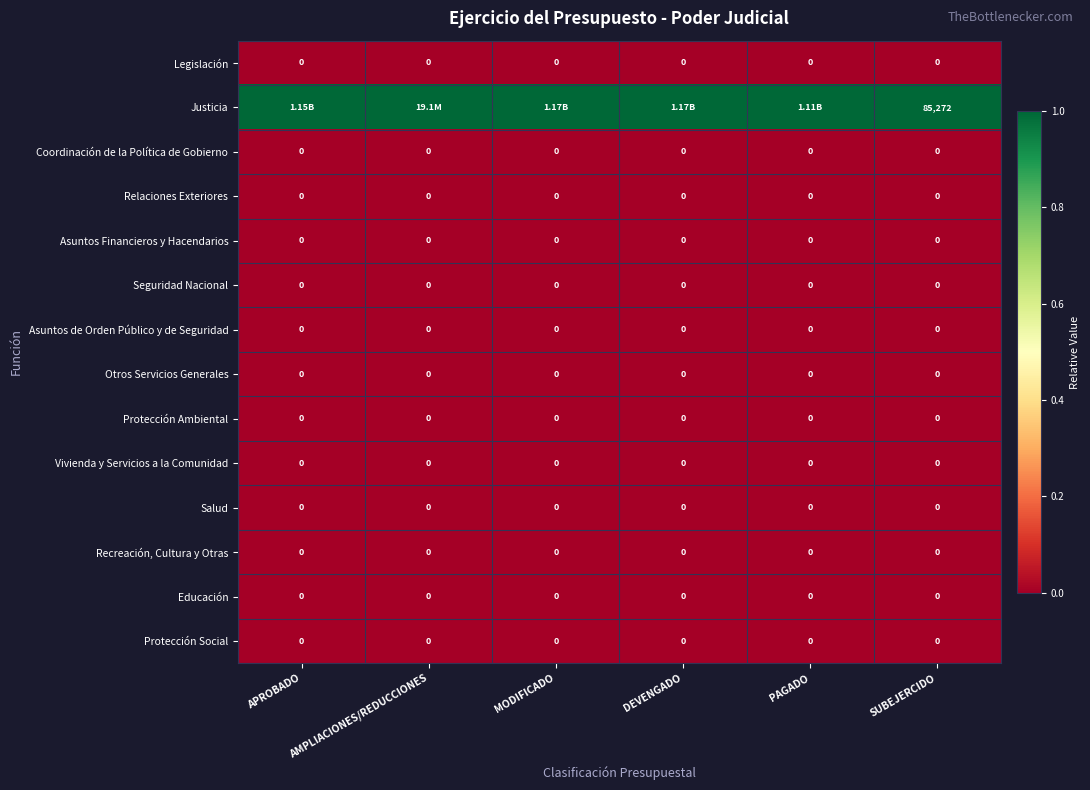

Rank the series at MODIFICADO from lowest to highest value.

Legislación, Coordinación de la Política de Gobierno, Relaciones Exteriores, Asuntos Financieros y Hacendarios, Seguridad Nacional, Asuntos de Orden Público y de Seguridad, Otros Servicios Generales, Protección Ambiental, Vivienda y Servicios a la Comunidad, Salud, Recreación, Cultura y Otras, Educación, Protección Social, Justicia